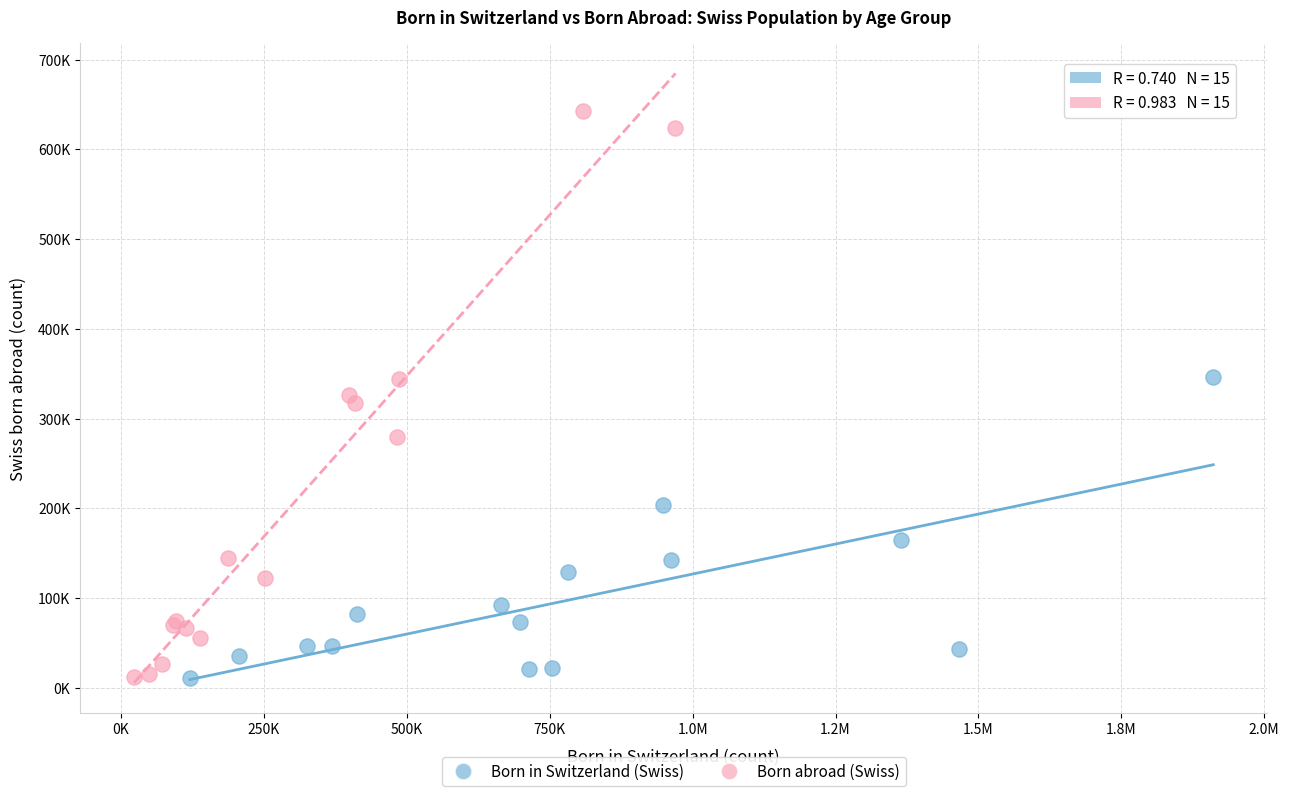

Which series reaches the maximum Y coordinate?

Born abroad (Swiss)